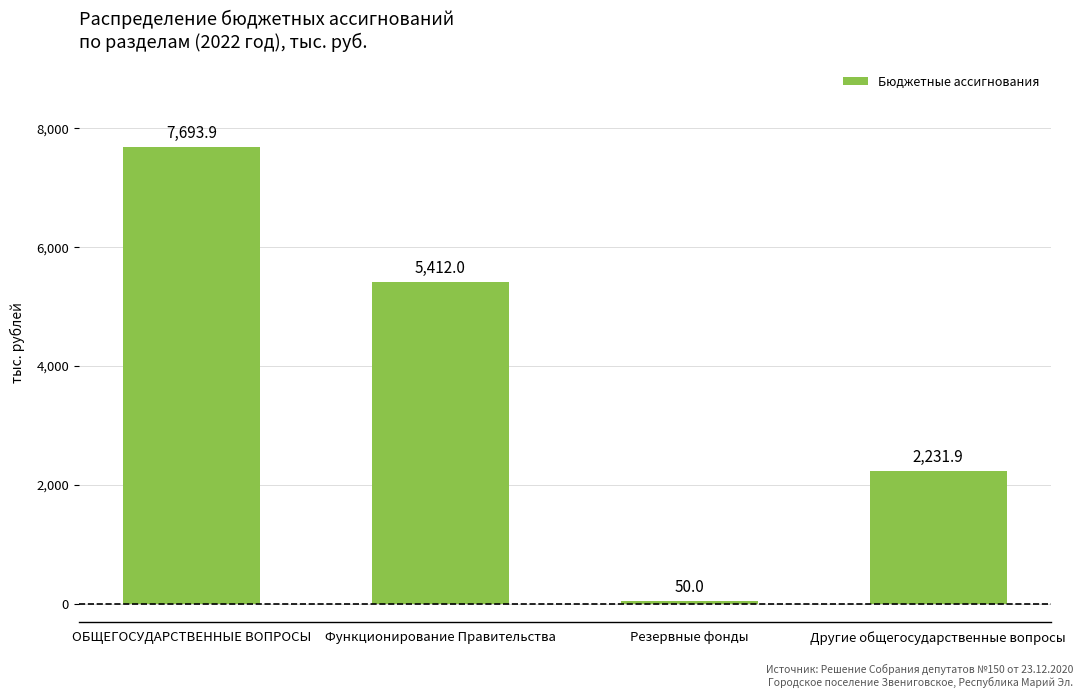

What position from the right is Функционирование Правительства?

3